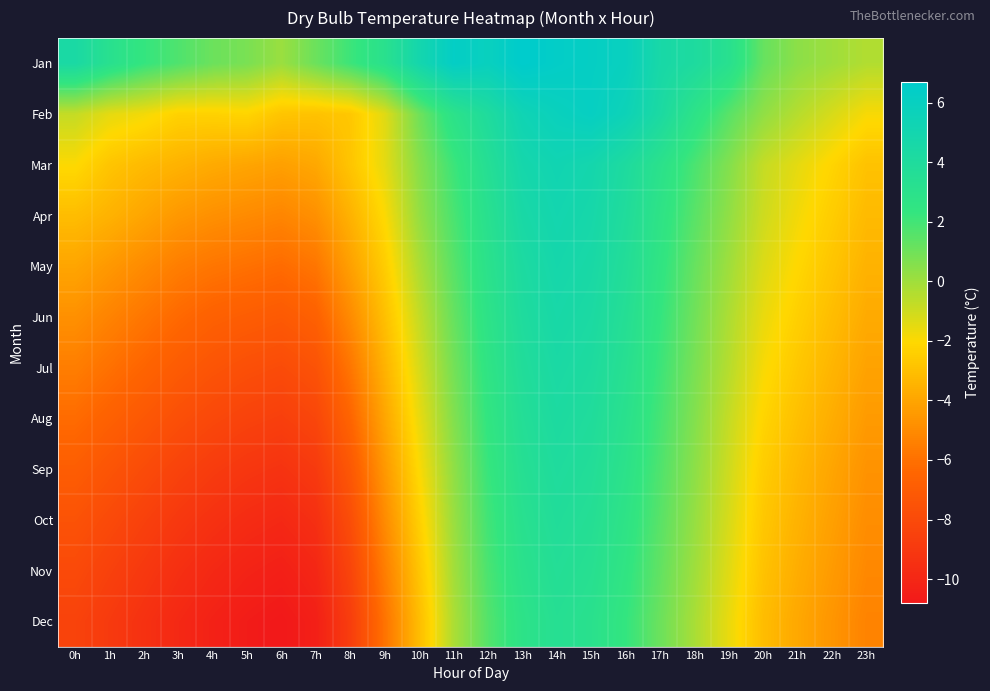

Reading left to right, transcribe all the data shown in this chart.

Jan: 0h=4.4	1h=3.2	2h=2.3	3h=1.7	4h=1.1	5h=0.8	6h=0.1	7h=1.1	8h=2.1	9h=3.1	10h=4.9	11h=6.3	12h=5.9	13h=6.7	14h=6.4	15h=6.2	16h=5.9	17h=4.6	18h=4.1	19h=3.2	20h=1.2	21h=0.4	22h=0.0	23h=-0.4
Feb: 0h=-0.8	1h=-1.5	2h=-1.8	3h=-2.3	4h=-2.3	5h=-2.2	6h=-2.8	7h=-2.9	8h=-2.7	9h=-1.4	10h=1.0	11h=2.9	12h=4.0	13h=5.3	14h=5.8	15h=6.1	16h=5.5	17h=4.3	18h=2.8	19h=1.5	20h=0.3	21h=-0.5	22h=-1.2	23h=-1.9
Mar: 0h=-2.0	1h=-2.8	2h=-3.2	3h=-3.5	4h=-3.8	5h=-4.0	6h=-4.2	7h=-3.9	8h=-2.8	9h=-1.5	10h=0.5	11h=2.1	12h=3.5	13h=4.8	14h=5.2	15h=4.9	16h=4.1	17h=3.0	18h=1.8	19h=0.6	20h=-0.8	21h=-1.5	22h=-2.2	23h=-2.9
Apr: 0h=-3.1	1h=-3.5	2h=-4.0	3h=-4.5	4h=-4.8	5h=-5.0	6h=-5.2	7h=-4.8	8h=-3.5	9h=-2.0	10h=0.2	11h=1.8	12h=3.2	13h=4.5	14h=5.0	15h=4.7	16h=3.9	17h=2.7	18h=1.5	19h=0.3	20h=-1.0	21h=-1.8	22h=-2.5	23h=-3.2
May: 0h=-4.0	1h=-4.5	2h=-5.0	3h=-5.5	4h=-5.8	5h=-6.0	6h=-6.2	7h=-5.8	8h=-4.2	9h=-2.5	10h=-0.3	11h=1.5	12h=3.0	13h=4.2	14h=4.8	15h=4.5	16h=3.7	17h=2.5	18h=1.2	19h=0.0	20h=-1.3	21h=-2.1	22h=-2.8	23h=-3.5
Jun: 0h=-4.8	1h=-5.3	2h=-5.8	3h=-6.3	4h=-6.7	5h=-6.9	6h=-7.1	7h=-6.7	8h=-5.0	9h=-3.0	10h=-0.8	11h=1.2	12h=2.8	13h=4.0	14h=4.6	15h=4.3	16h=3.5	17h=2.3	18h=1.0	19h=-0.3	20h=-1.6	21h=-2.4	22h=-3.1	23h=-3.8
Jul: 0h=-5.5	1h=-6.0	2h=-6.5	3h=-7.0	4h=-7.4	5h=-7.7	6h=-7.9	7h=-7.5	8h=-5.8	9h=-3.5	10h=-1.2	11h=0.9	12h=2.6	13h=3.8	14h=4.4	15h=4.1	16h=3.3	17h=2.1	18h=0.8	19h=-0.5	20h=-1.9	21h=-2.7	22h=-3.4	23h=-4.1
Aug: 0h=-6.2	1h=-6.7	2h=-7.2	3h=-7.7	4h=-8.1	5h=-8.4	6h=-8.6	7h=-8.2	8h=-6.5	9h=-4.0	10h=-1.6	11h=0.6	12h=2.4	13h=3.6	14h=4.2	15h=3.9	16h=3.1	17h=1.9	18h=0.6	19h=-0.8	20h=-2.2	21h=-3.0	22h=-3.7	23h=-4.4
Sep: 0h=-6.9	1h=-7.4	2h=-7.9	3h=-8.4	4h=-8.8	5h=-9.1	6h=-9.3	7h=-8.9	8h=-7.2	9h=-4.5	10h=-2.0	11h=0.3	12h=2.2	13h=3.4	14h=4.0	15h=3.7	16h=2.9	17h=1.7	18h=0.4	19h=-1.0	20h=-2.5	21h=-3.3	22h=-4.0	23h=-4.7
Oct: 0h=-7.5	1h=-8.0	2h=-8.5	3h=-9.0	4h=-9.4	5h=-9.7	6h=-9.9	7h=-9.5	8h=-7.8	9h=-5.0	10h=-2.4	11h=0.1	12h=2.0	13h=3.2	14h=3.8	15h=3.5	16h=2.7	17h=1.5	18h=0.2	19h=-1.2	20h=-2.7	21h=-3.5	22h=-4.2	23h=-4.9
Nov: 0h=-8.0	1h=-8.5	2h=-9.0	3h=-9.5	4h=-9.9	5h=-10.2	6h=-10.4	7h=-10.0	8h=-8.3	9h=-5.5	10h=-2.8	11h=-0.1	12h=1.8	13h=3.0	14h=3.6	15h=3.3	16h=2.5	17h=1.3	18h=0.0	19h=-1.4	20h=-2.9	21h=-3.7	22h=-4.4	23h=-5.1
Dec: 0h=-8.4	1h=-8.9	2h=-9.4	3h=-9.9	4h=-10.3	5h=-10.6	6h=-10.8	7h=-10.4	8h=-8.7	9h=-5.9	10h=-3.1	11h=-0.3	12h=1.6	13h=2.8	14h=3.4	15h=3.1	16h=2.3	17h=1.1	18h=-0.2	19h=-1.6	20h=-3.1	21h=-3.9	22h=-4.6	23h=-5.3